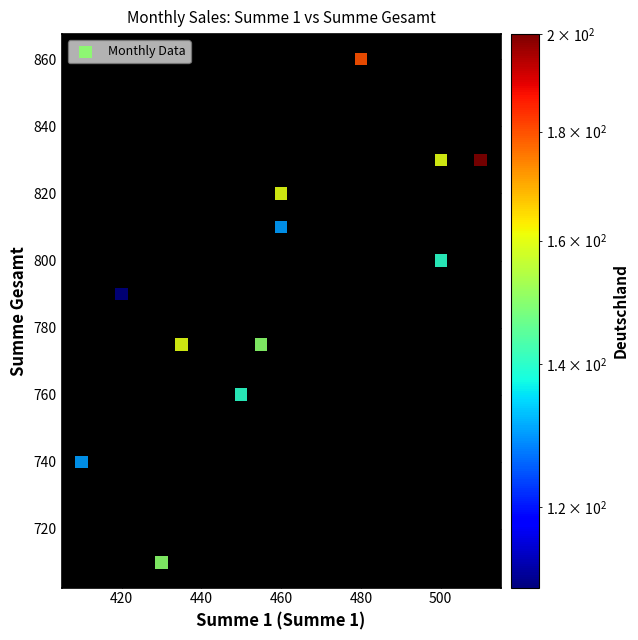

What Y value in the scatter plot is closest to 785?

790